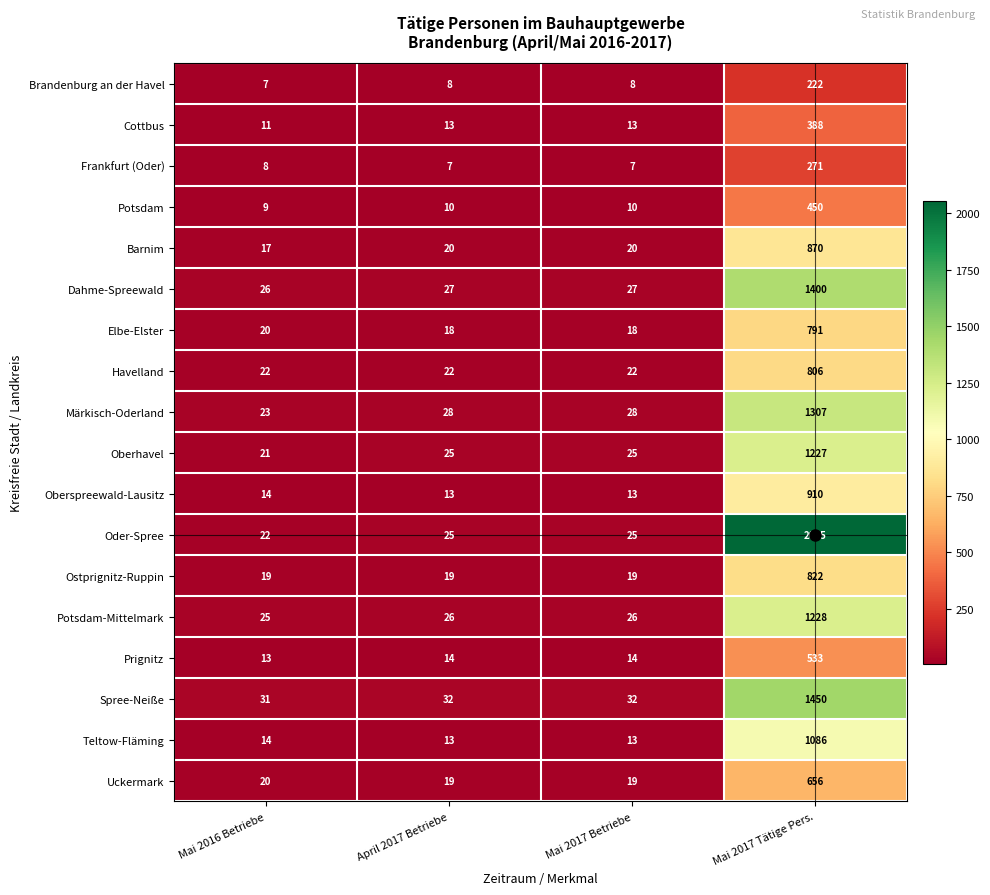

At which category is the sum across all series the highest?

Mai 2017 Tätige Pers.